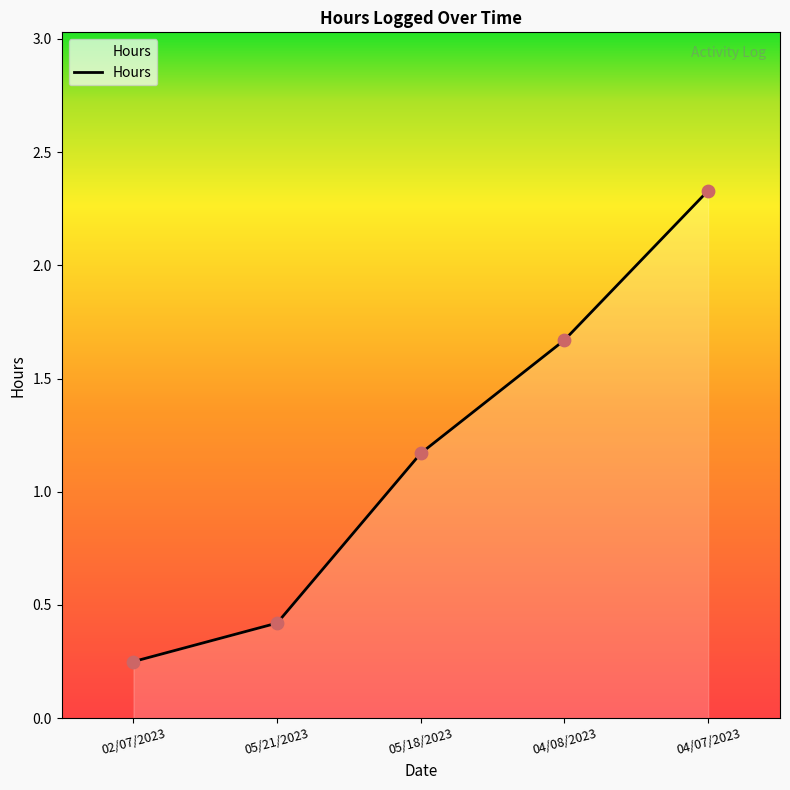

What is the ratio of the value at 04/07/2023 to the value at 05/18/2023?

2.0